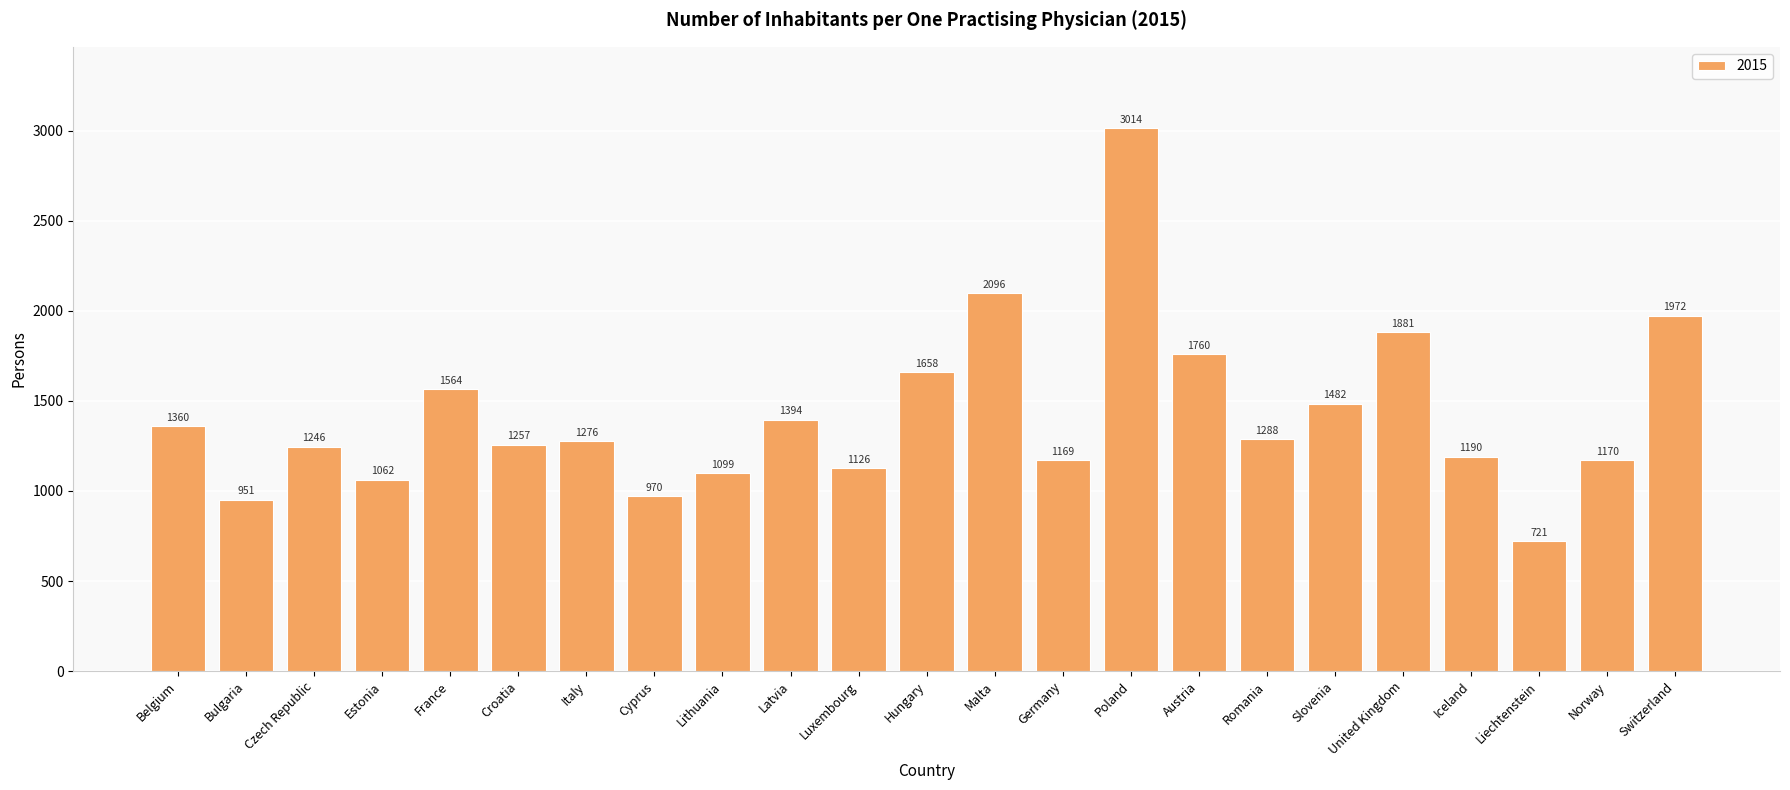

What position from the right is Liechtenstein?

3